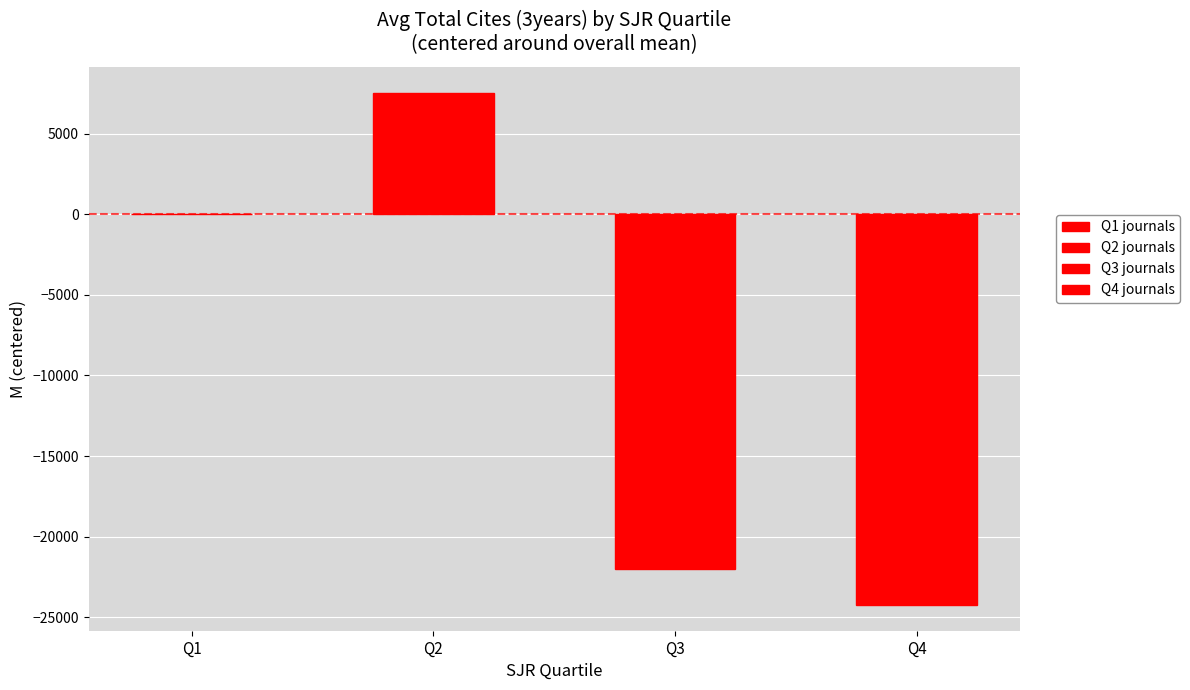

What is the sum of all values?

-38680.9